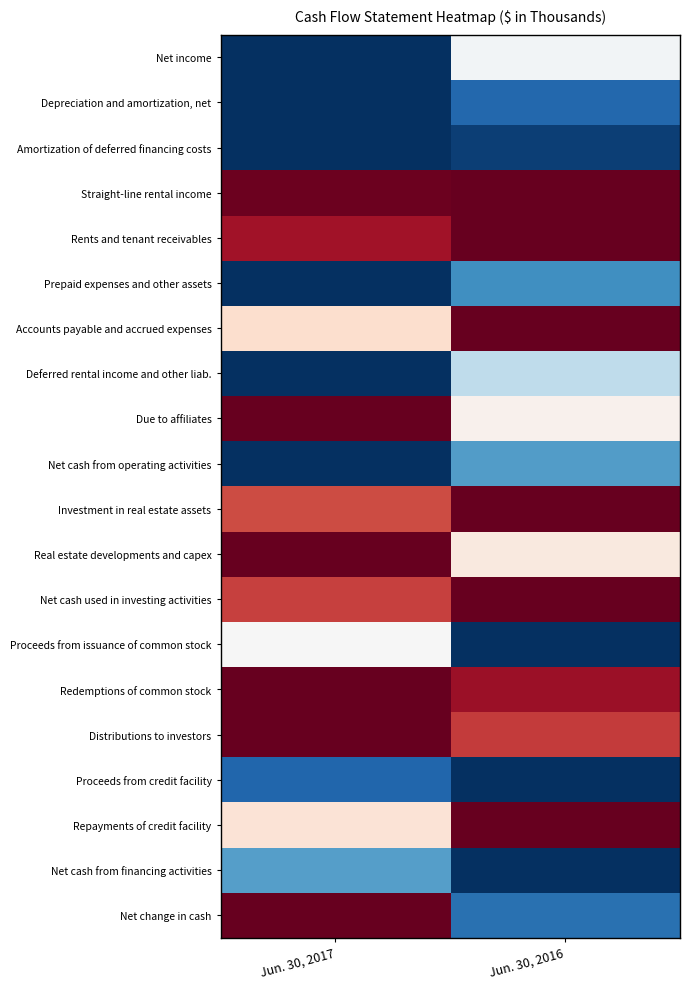

Count the number of data series in this chart.

20